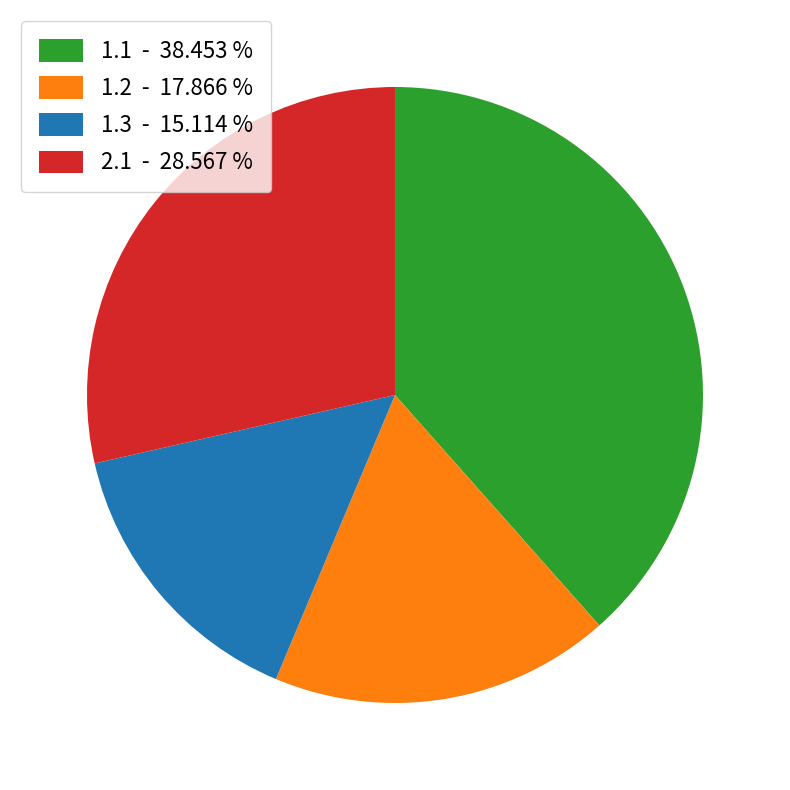

Which category has the biggest portion of the pie?

1.1